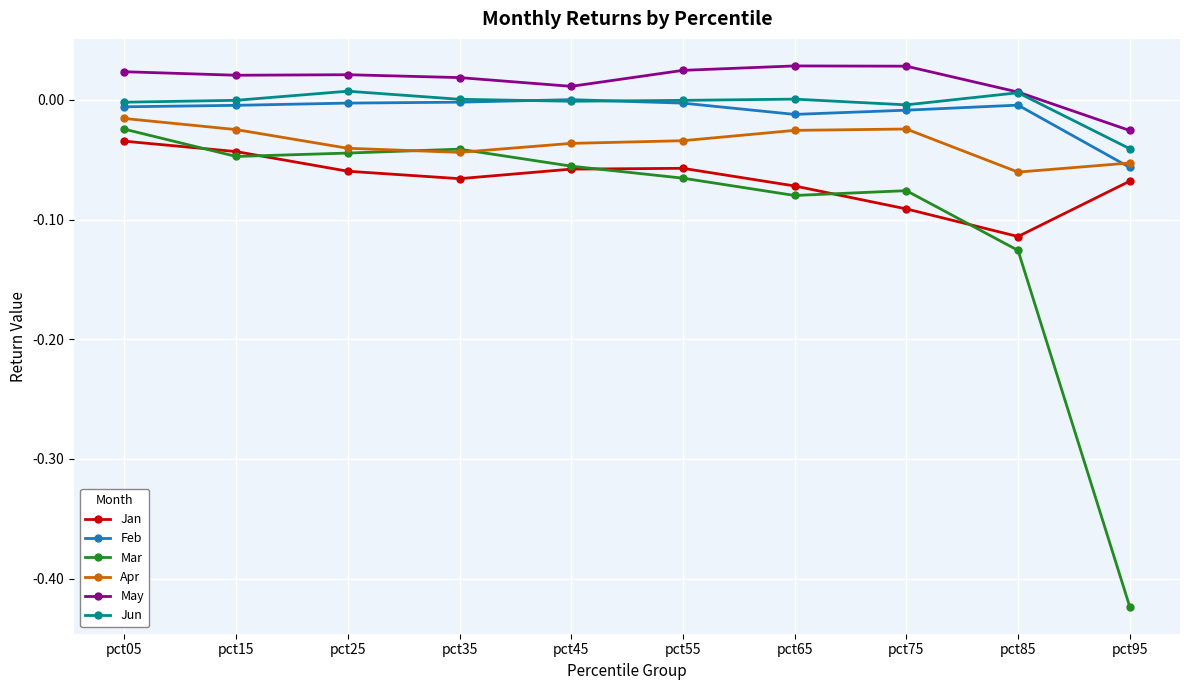

True or false: Mar has more than 1 points higher than both neighbors.

True